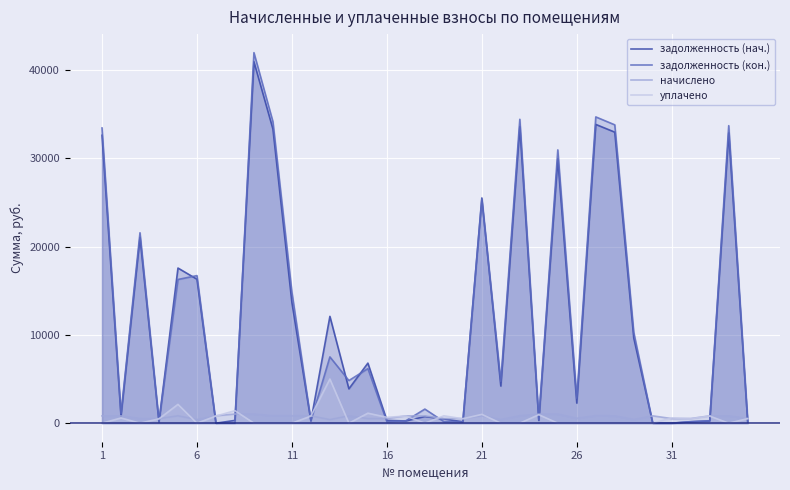

What is the sum of all уплачено values?

19572.8